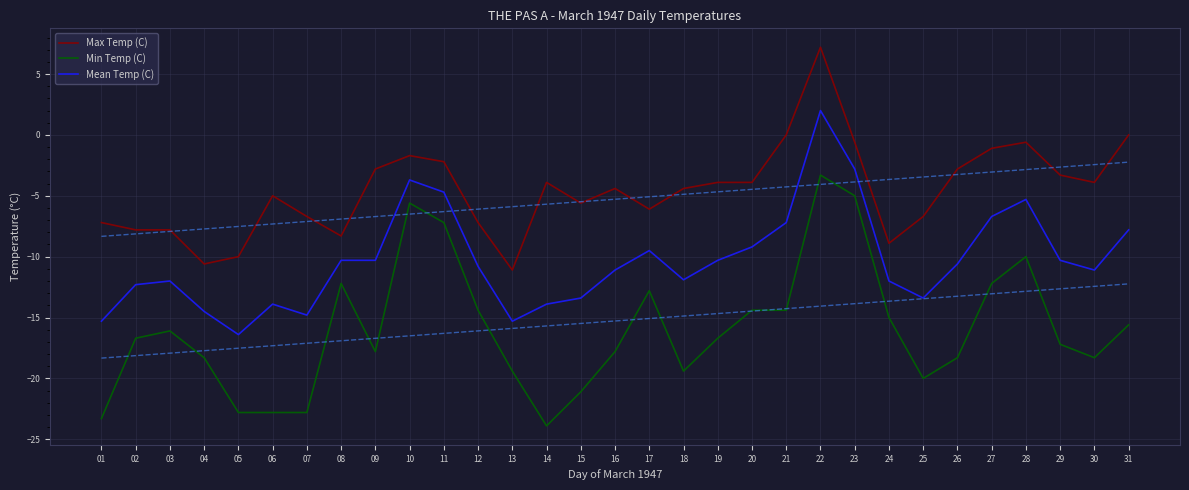

Which series has the largest total across all categories?

Max Temp (C)